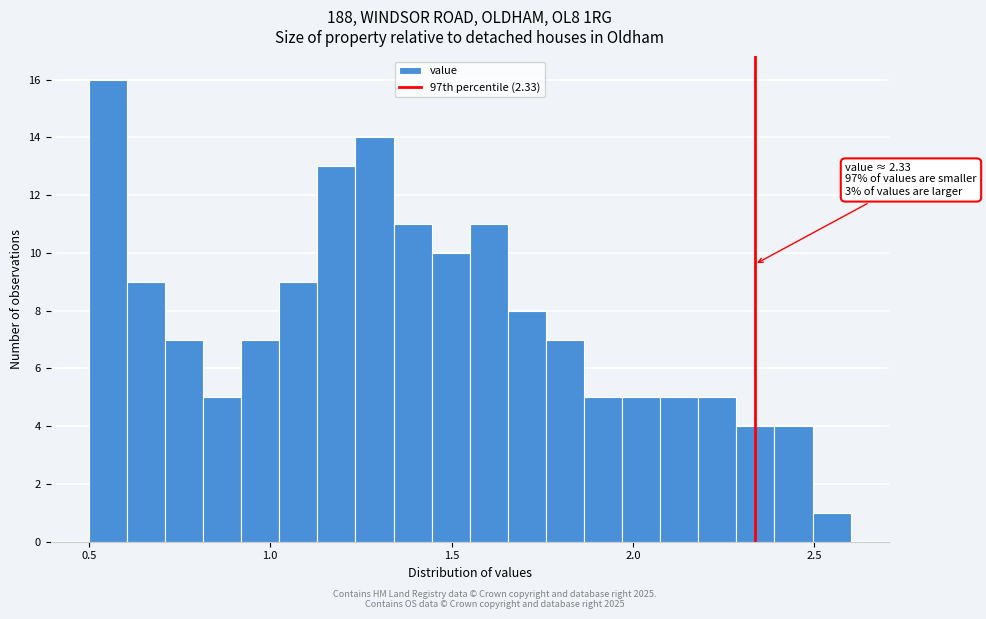

Read against the x-axis, roughly where is the centre of the tallest bar?

0.55